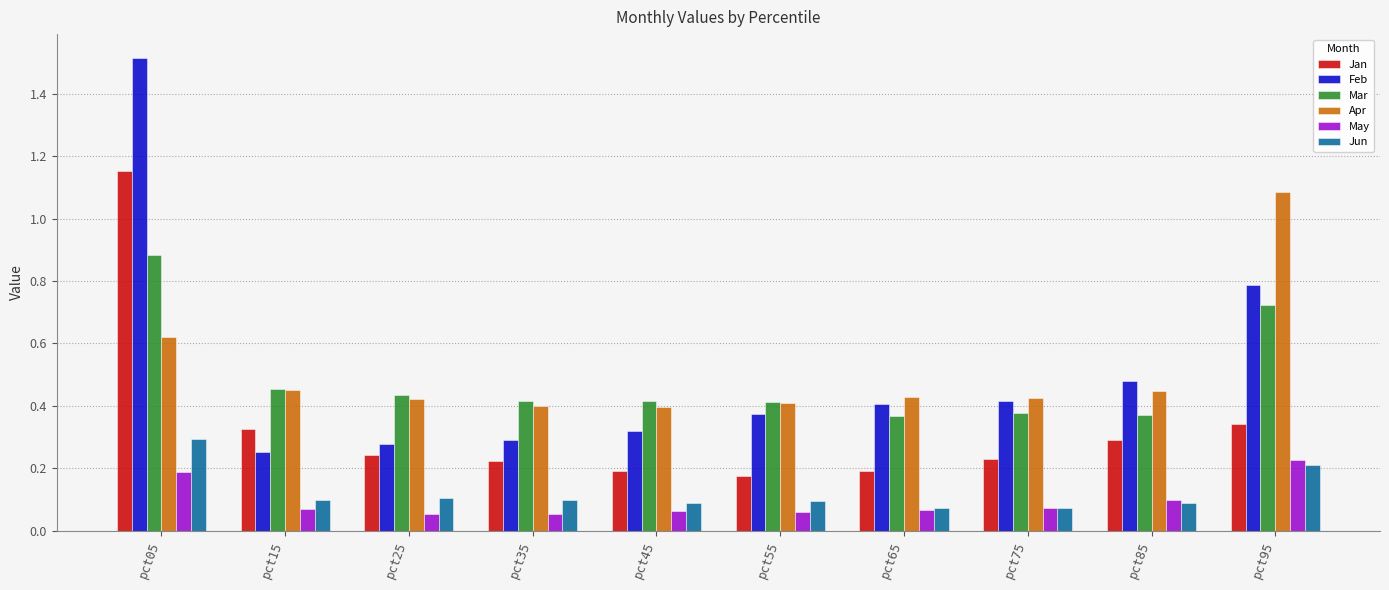

Rank the series by their maximum value, from lowest to highest.

May, Jun, Mar, Apr, Jan, Feb